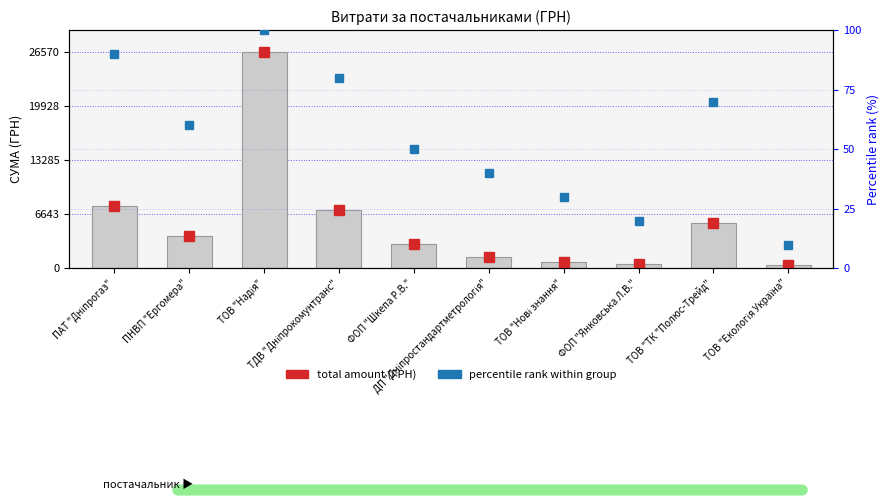

Rank the categories by total amount (ГРН) value from highest to lowest.

ТОВ "Надія", ПАТ "Дніпрогаз", ТДВ "Дніпрокомунтранс", ТОВ "ТК "Полюс-Трейд", ПНВП "Ергомера", ФОП "Шкепа Р.В.", ДП "Дніпростандартметрологія", ТОВ "Нові знання", ФОП "Янковська Л.В.", ТОВ "Екологія Україна"